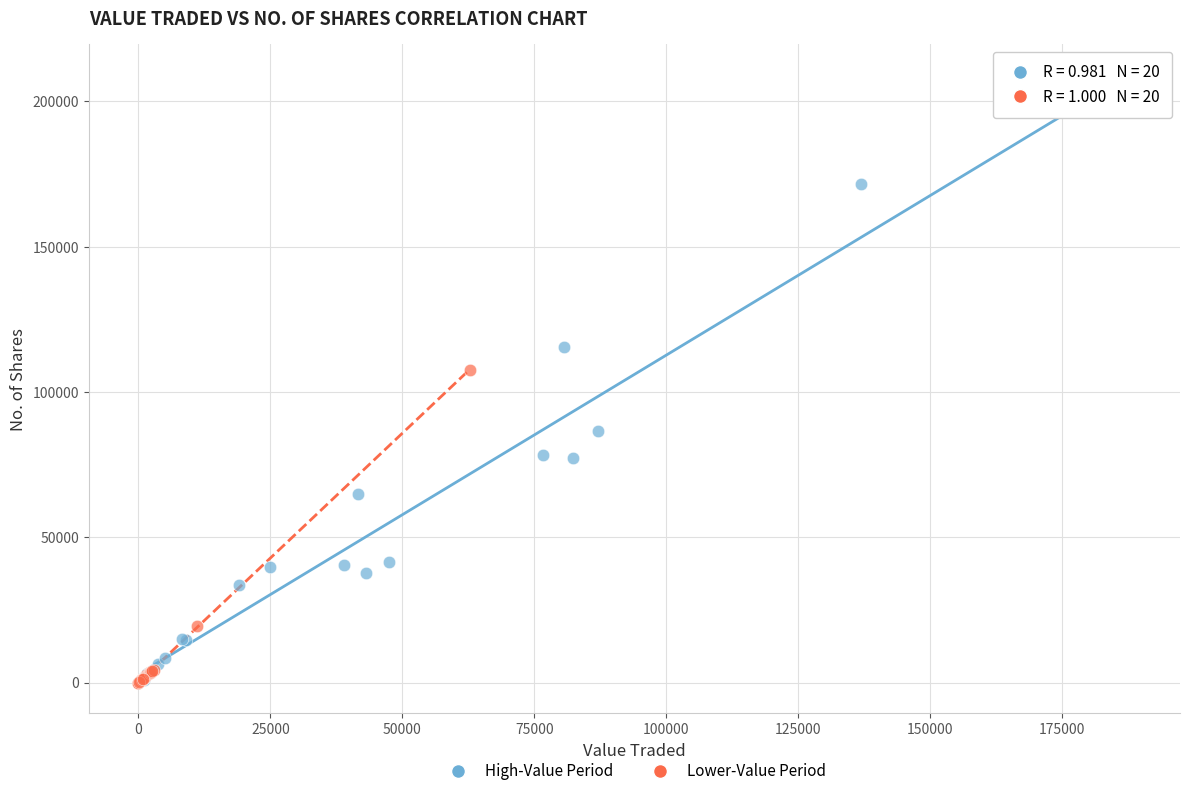

What are all the series names shown in the legend?

High-Value Period, Lower-Value Period